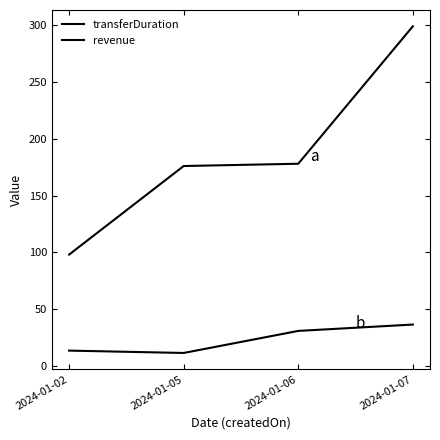

Is this an area chart (filled region under the line)?

No